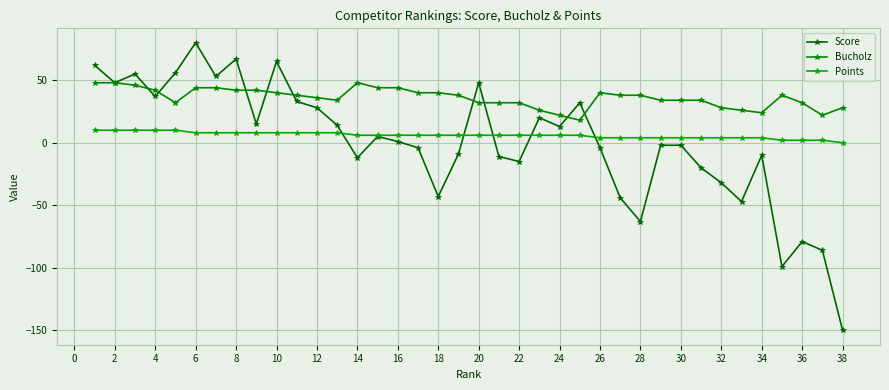

True or false: Bucholz and Points intersect in this chart.

False